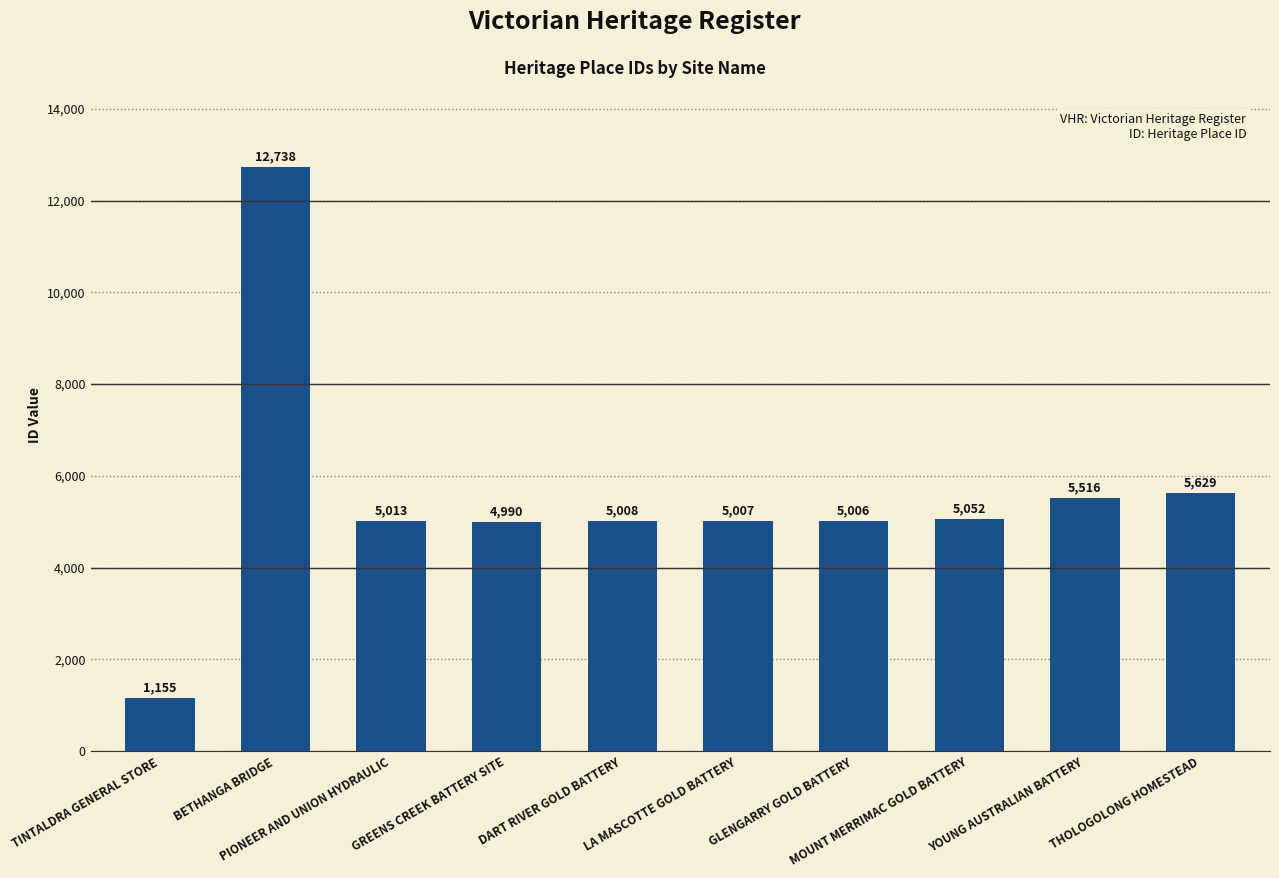

Does the chart contain stacked bars?

No